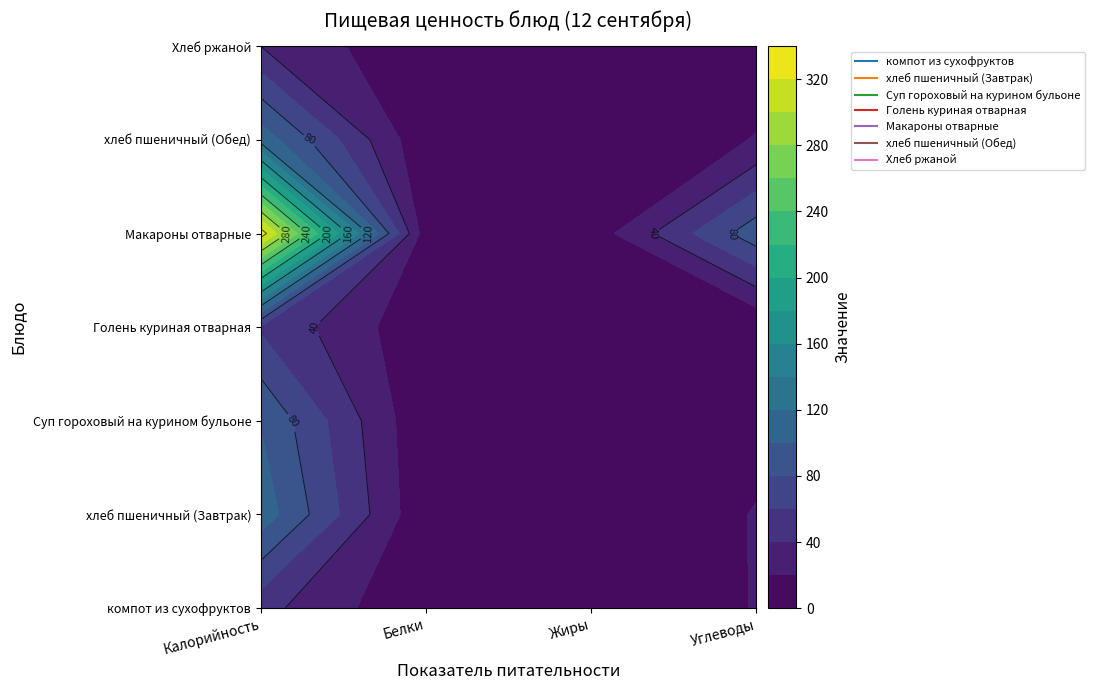

Which category has the highest value in the компот из сухофруктов series?

Калорийность